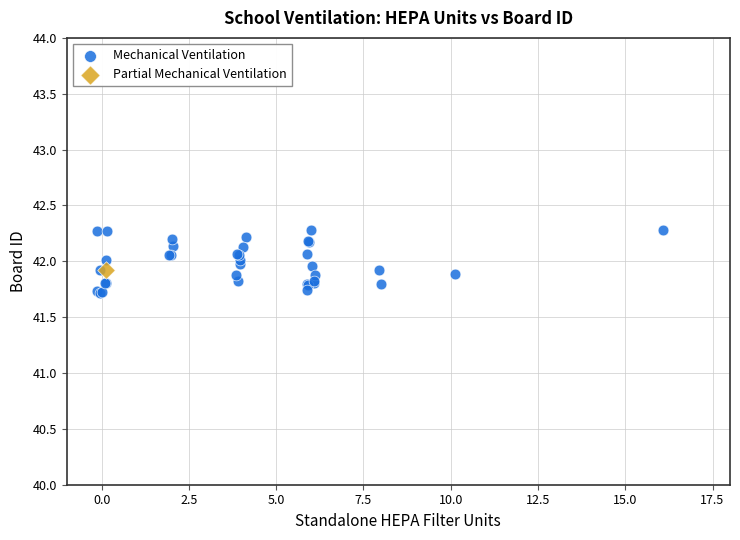

What are all the series names shown in the legend?

Mechanical Ventilation, Partial Mechanical Ventilation